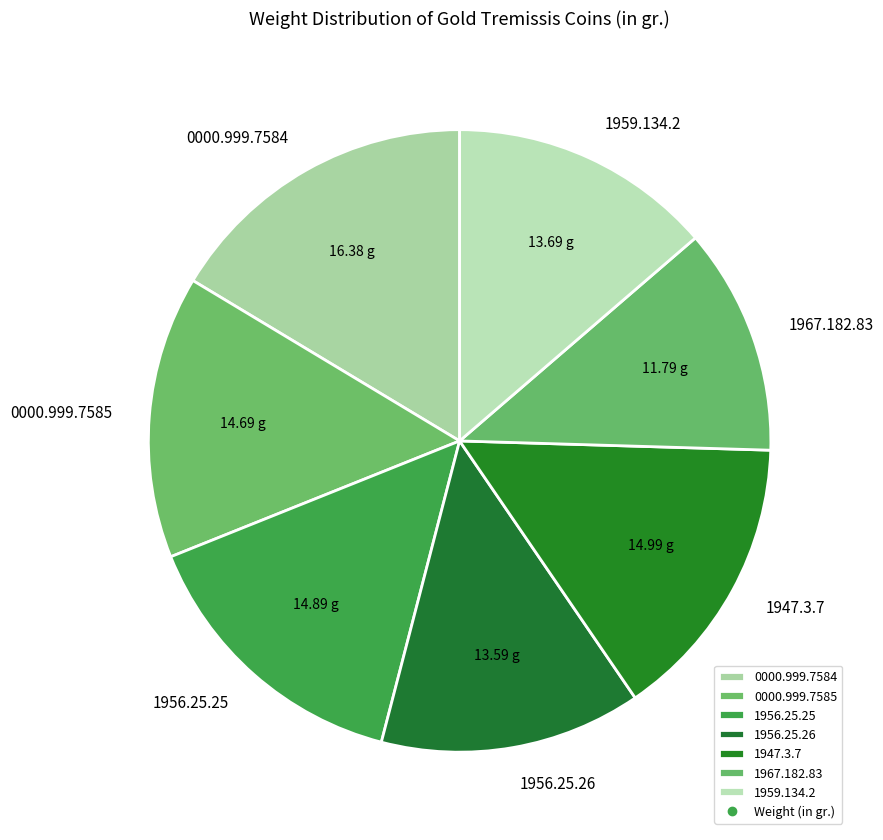

How many segments does this pie chart have?

7